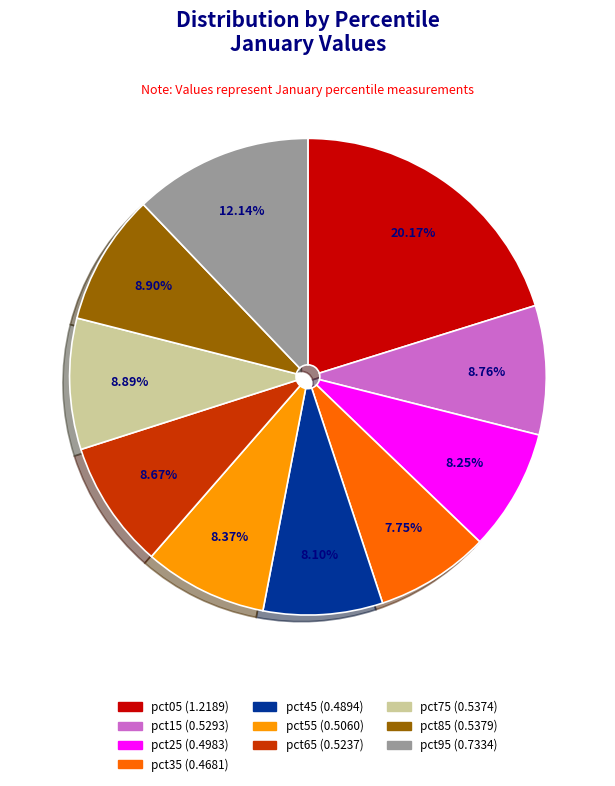

Is it true that pct95 is 1% of the pie?

False